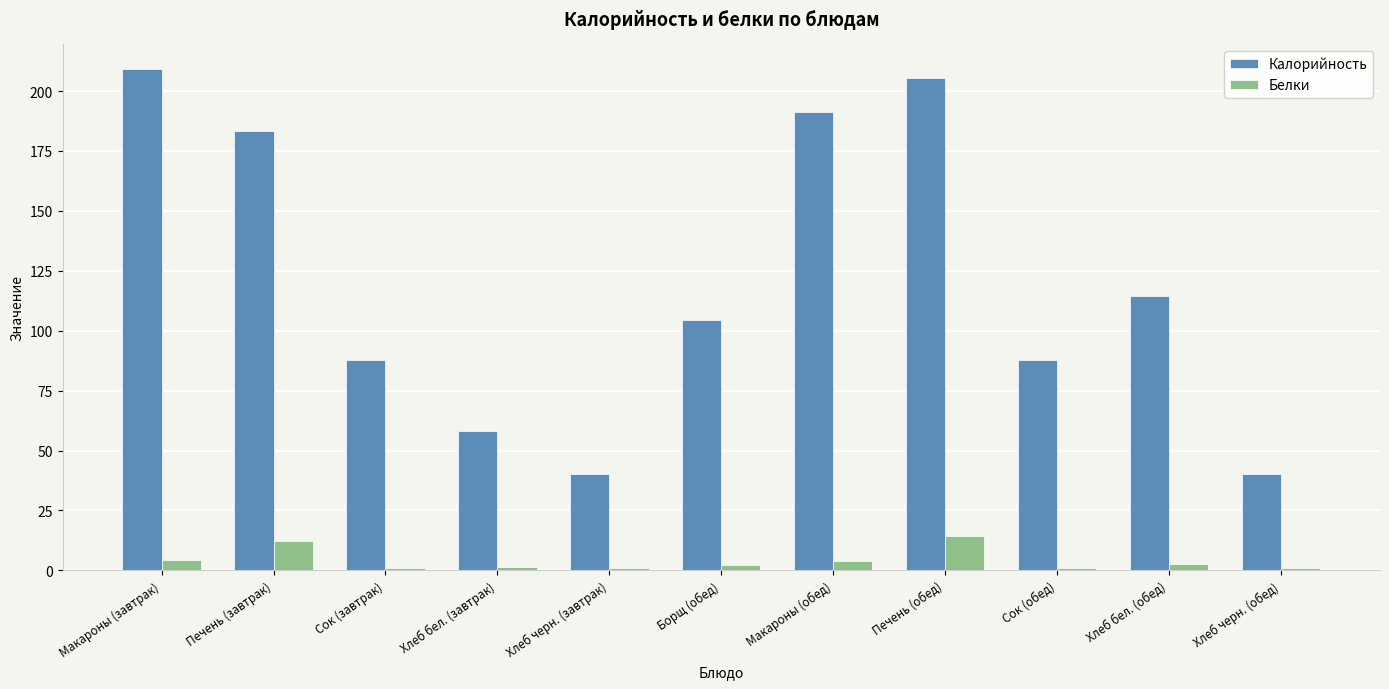

Which series has the widest spread of values?

Калорийность